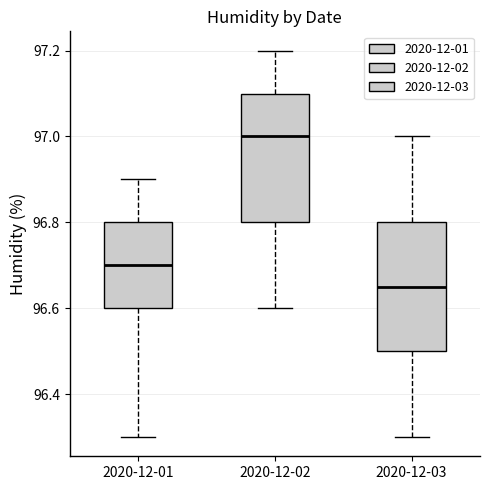

Reading left to right, read every box against the y-axis: the position of its median line, the range the box covers, and the ends of its whiskers. The values are not printed on the chart, so give them approximately, as read against the axis.

2020-12-01: median 96.70, box 96.60 to 96.80, whiskers 96.30 to 96.90
2020-12-02: median 97.00, box 96.80 to 97.10, whiskers 96.60 to 97.20
2020-12-03: median 96.66, box 96.50 to 96.80, whiskers 96.30 to 97.00